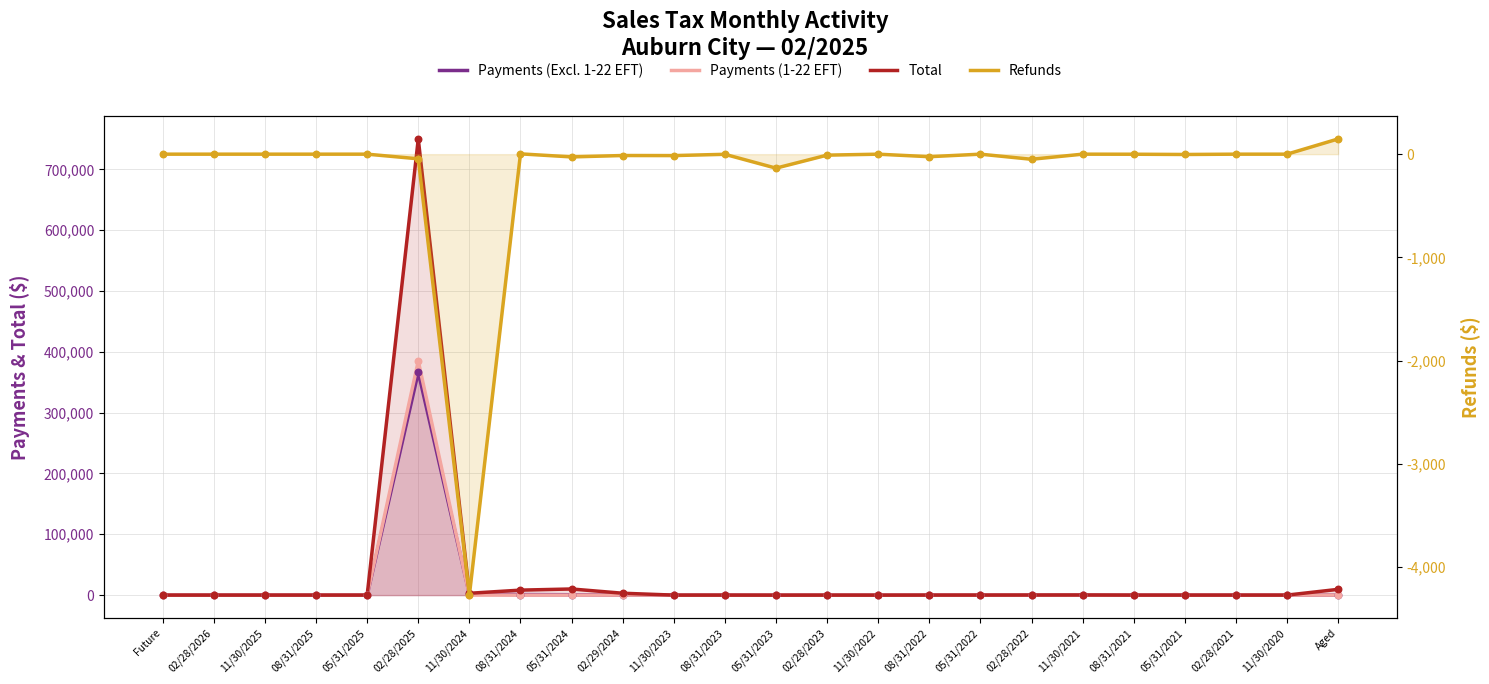

What are all the series names shown in the legend?

Payments (Excl. 1-22 EFT), Payments (1-22 EFT), Total, Refunds